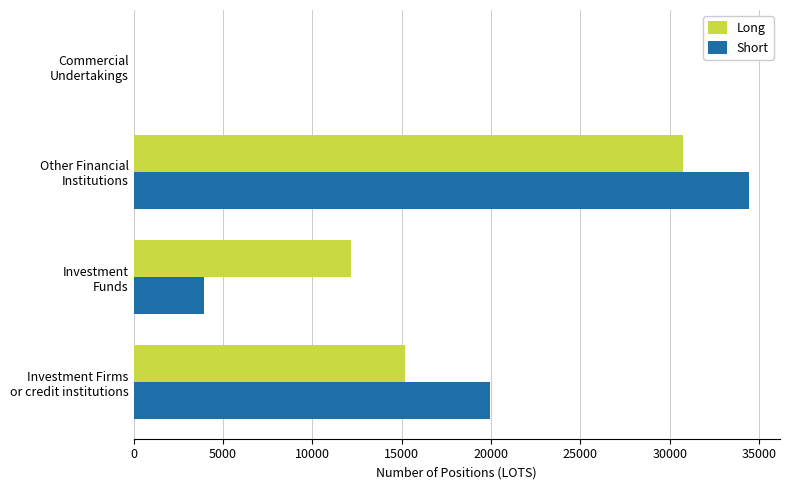

What is the maximum value shown in the chart?

34442.3